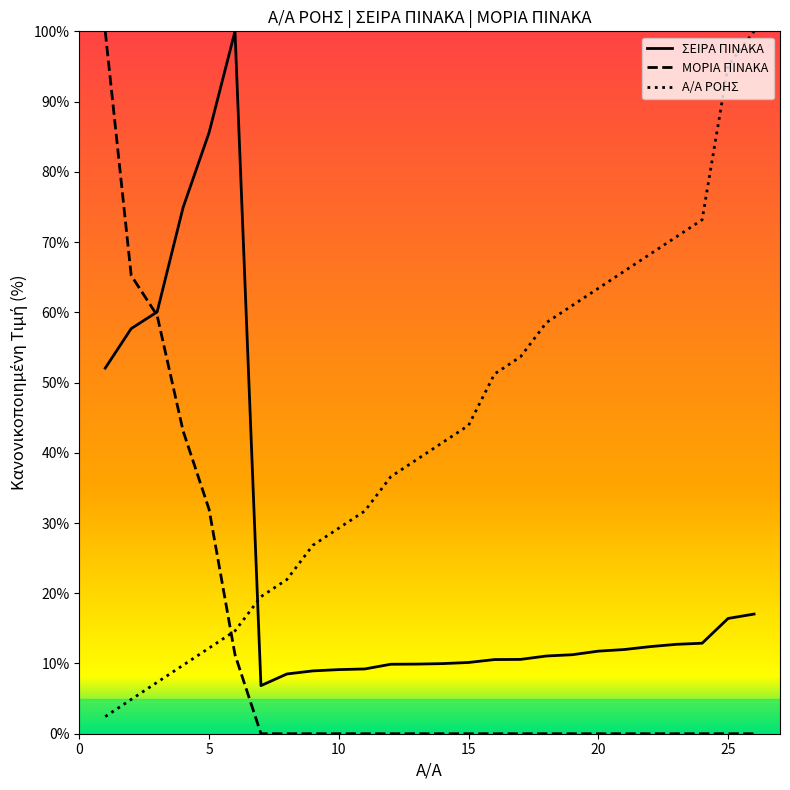

After their last crossing, which series has the higher values: ΜΟΡΙΑ ΠΙΝΑΚΑ or Α/Α ΡΟΗΣ?

Α/Α ΡΟΗΣ